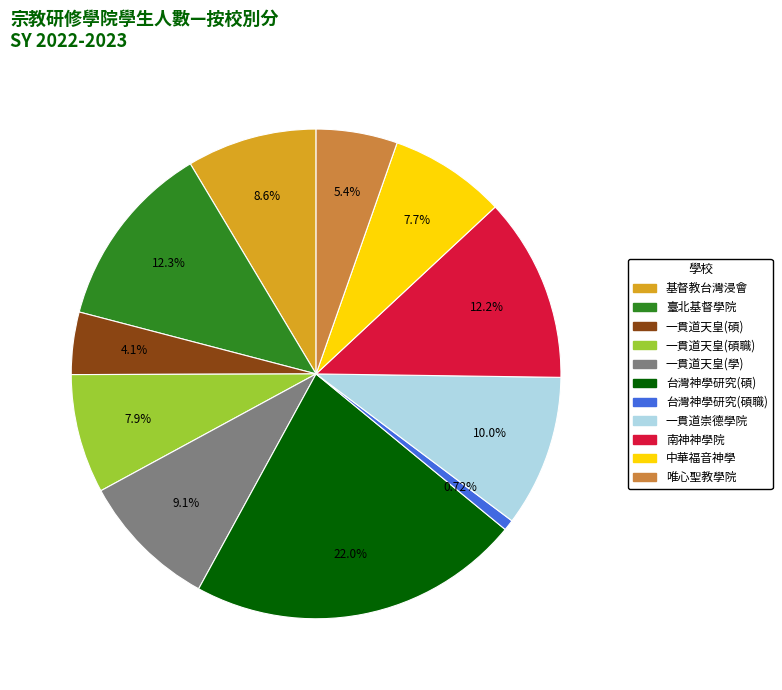

How many slices are in this pie chart?

11